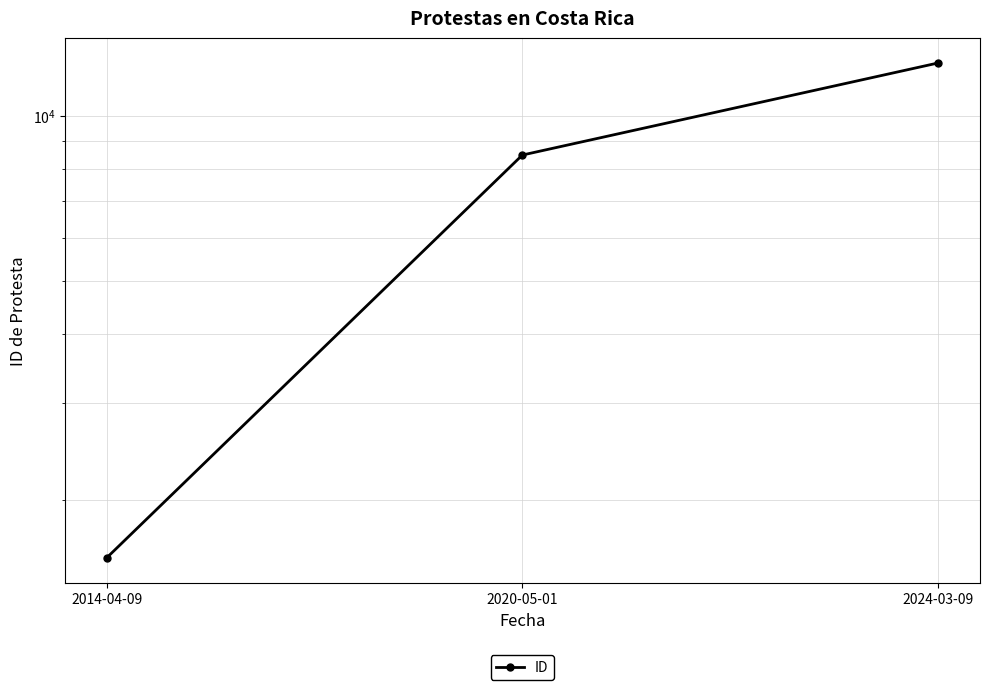

What value does the data have at 2024-03-09?

12477